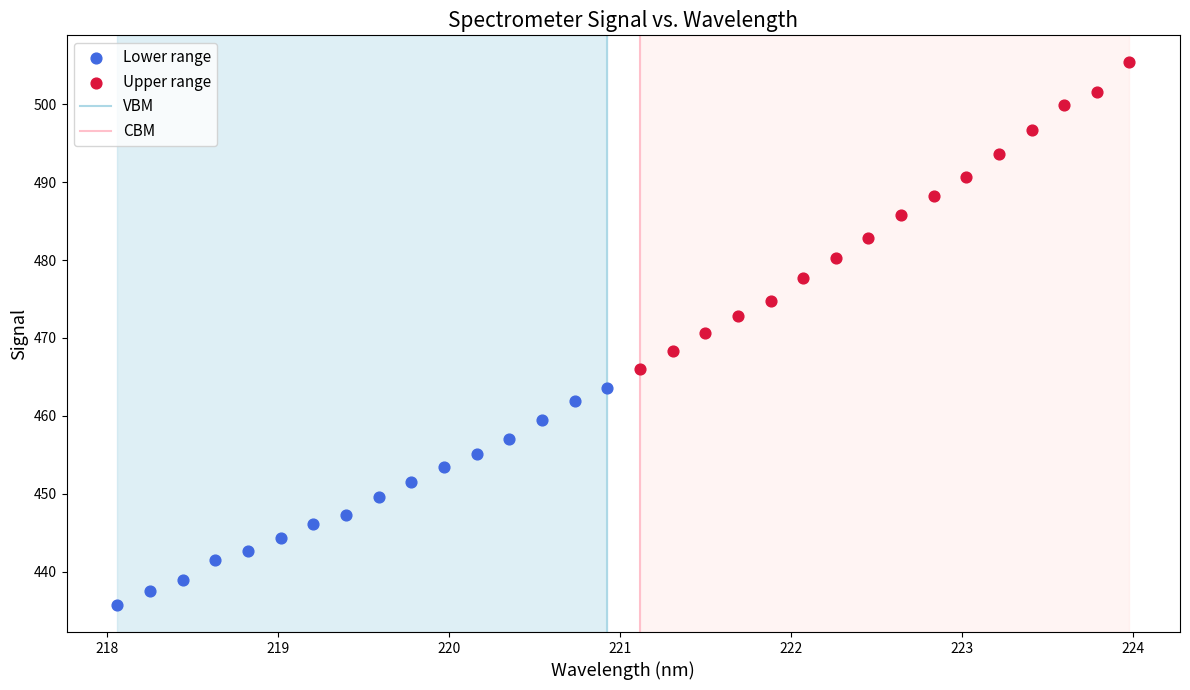

Which series reaches the minimum Y coordinate?

Lower range